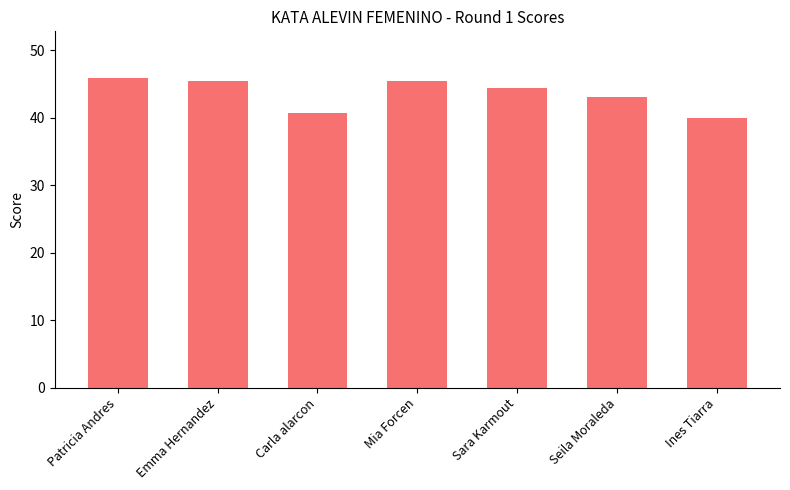

What is the maximum value shown in the chart?

45.9